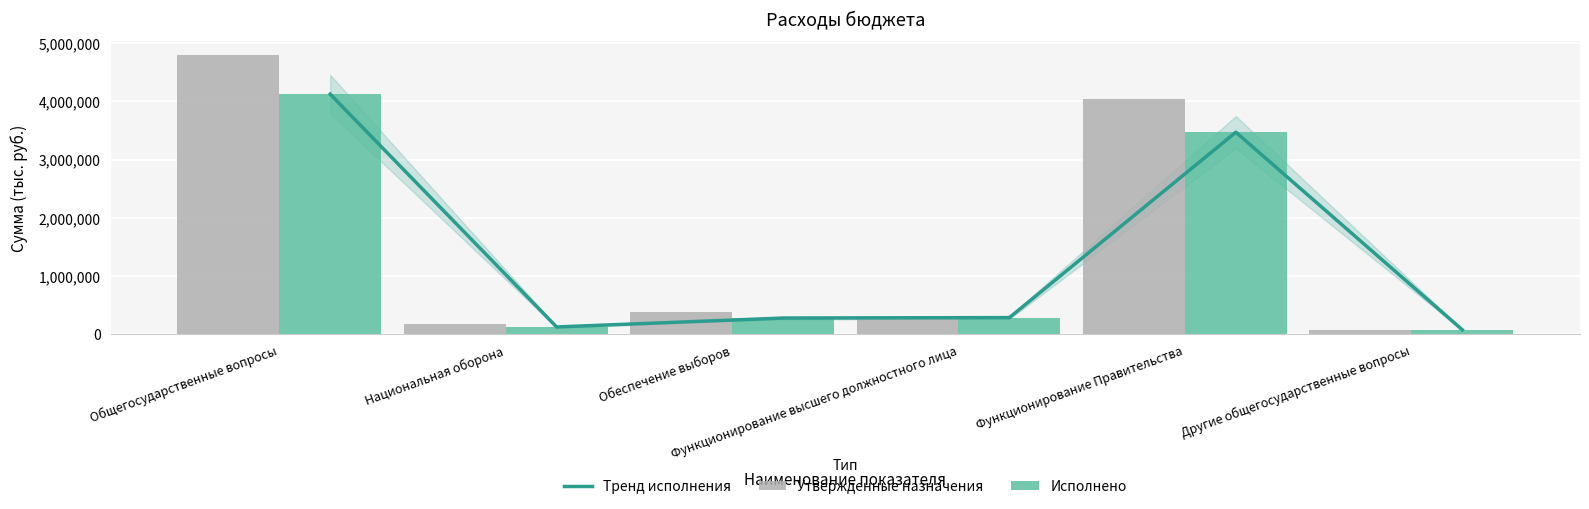

What is the difference between the maximum and minimum values in the Исполнено series?

4040486.0